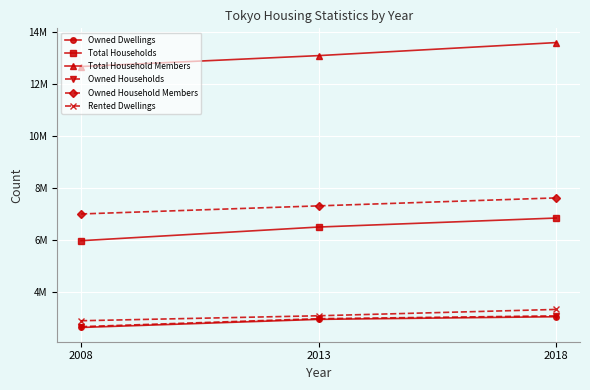

What are all the series names shown in the legend?

Owned Dwellings, Total Households, Total Household Members, Owned Households, Owned Household Members, Rented Dwellings